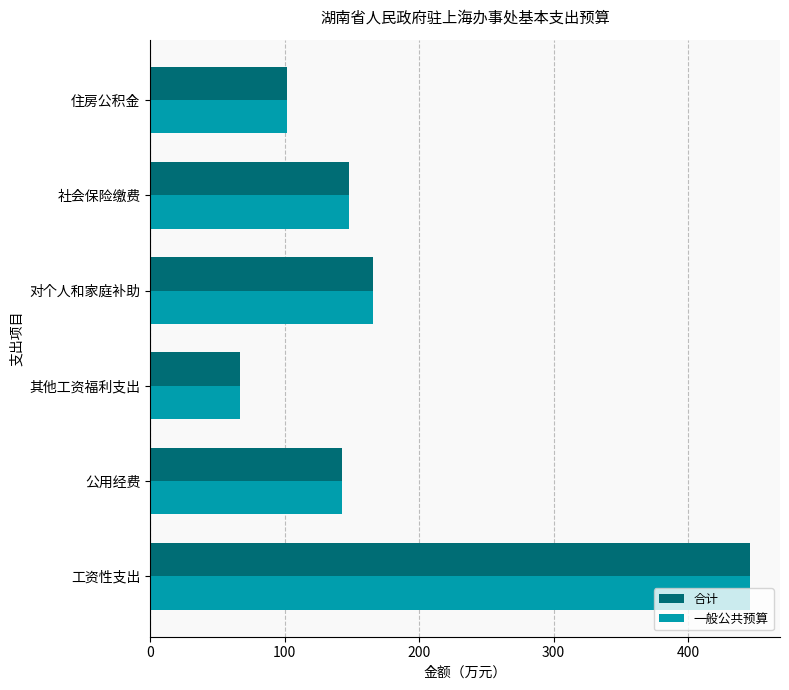

What is the difference between the maximum and second lowest values in the 一般公共预算 series?

344.0